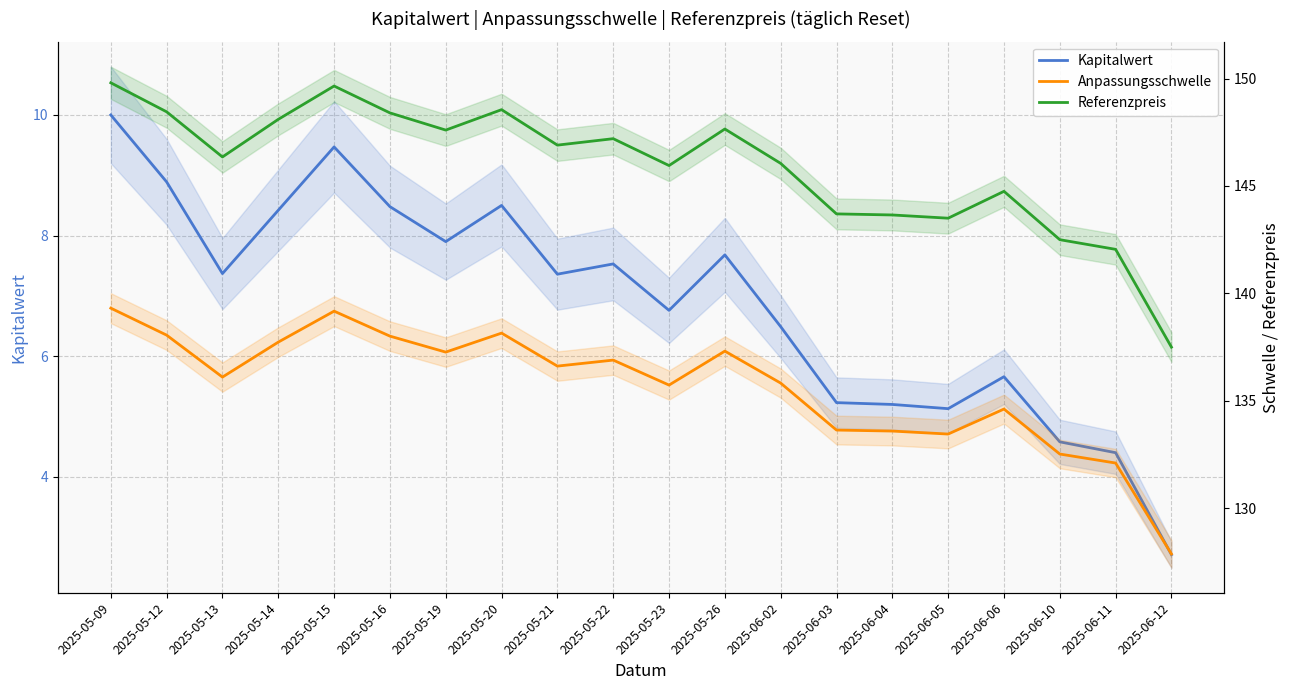

Which series has the widest spread of values?

Referenzpreis